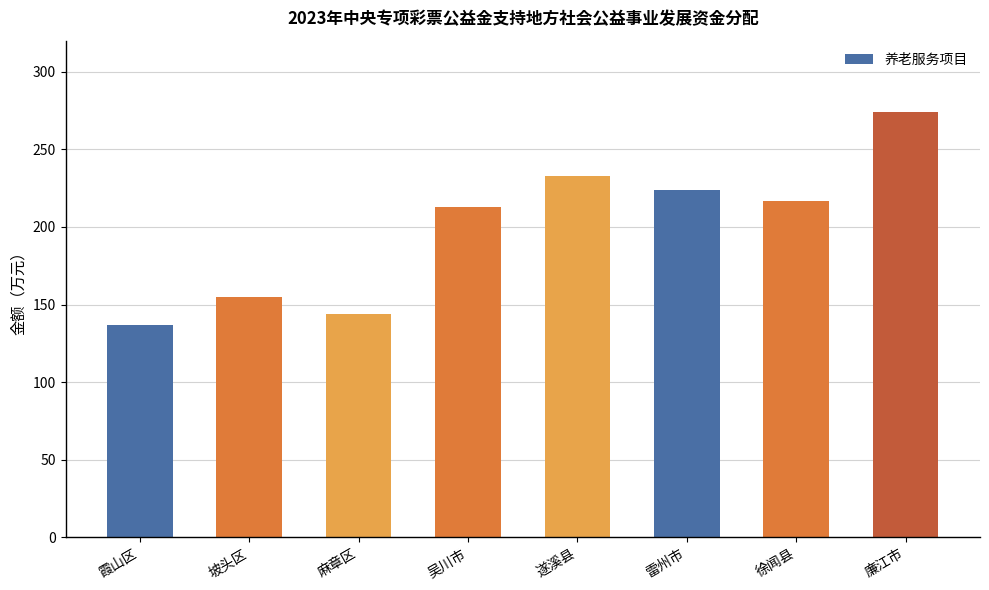

Is it true that the value at 遂溪县 is 347?

False